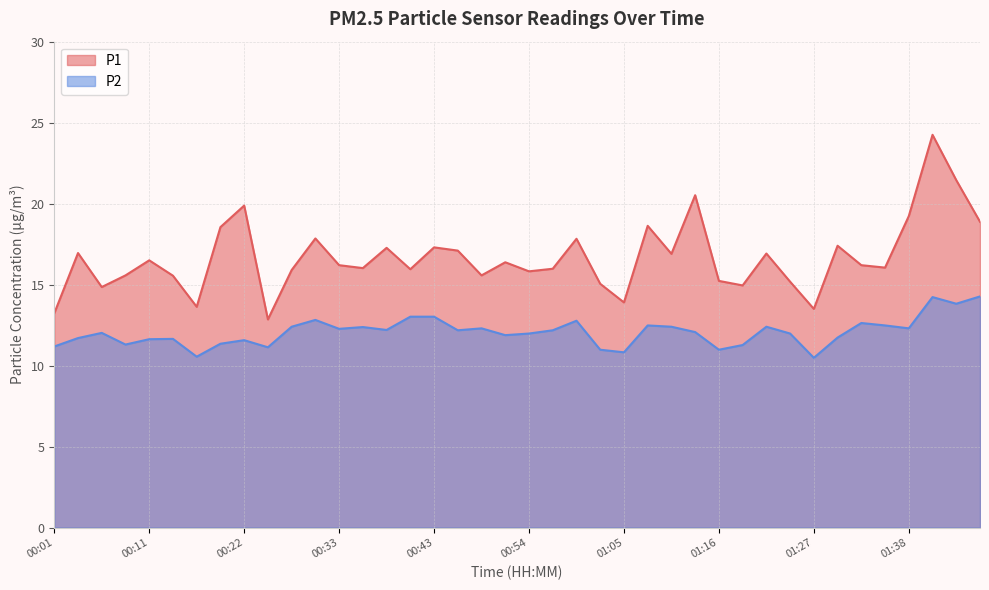

True or false: P2 and P1 cross at least once.

False